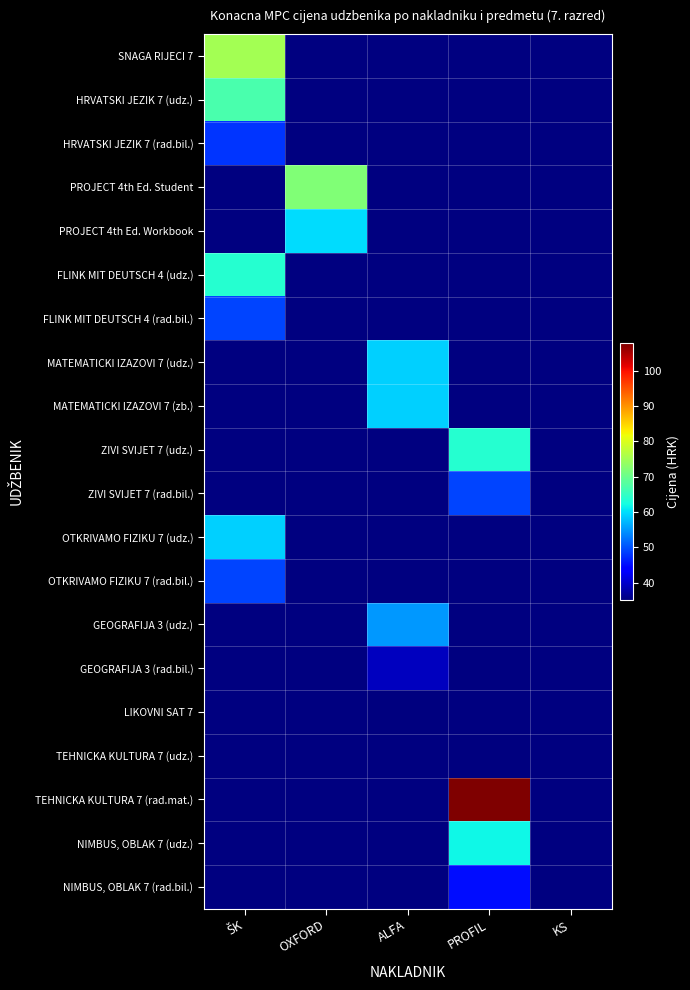

How many positive values does the PROJECT 4th Ed. Student series have?

1